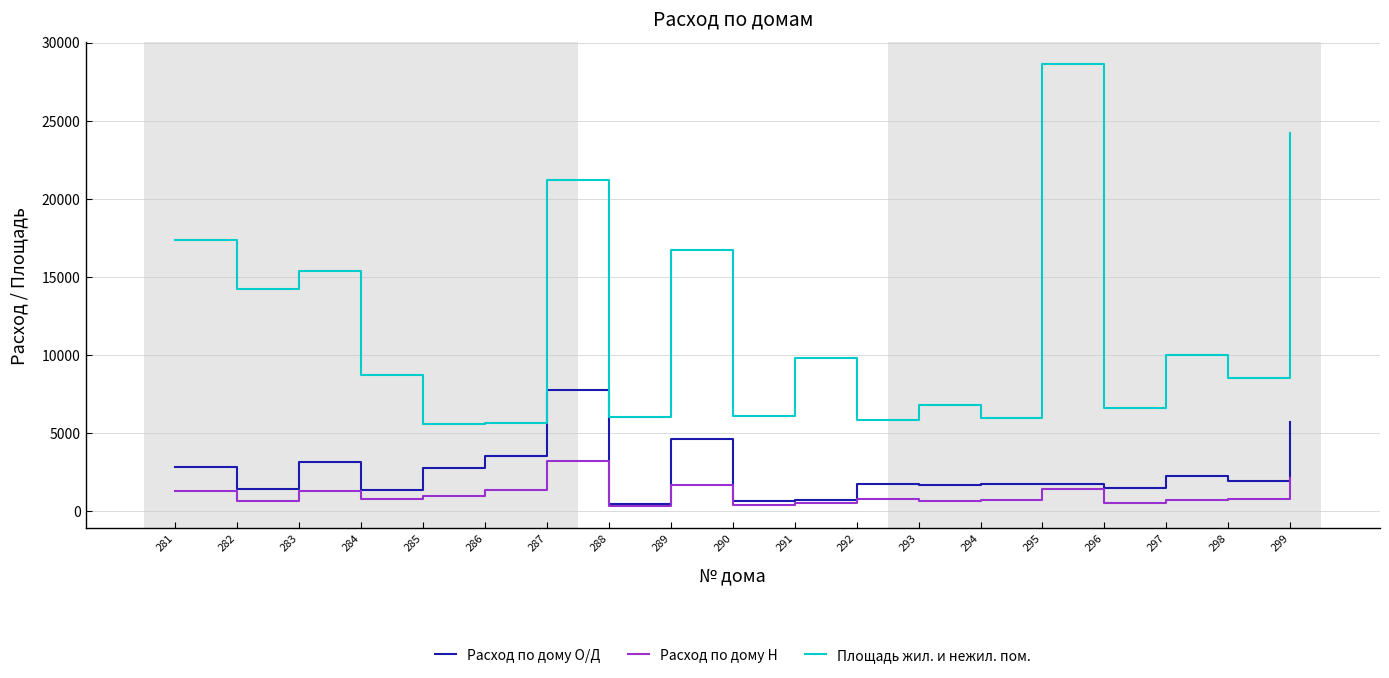

At which label does Площадь жил. и нежил. пом. reach its peak?

295